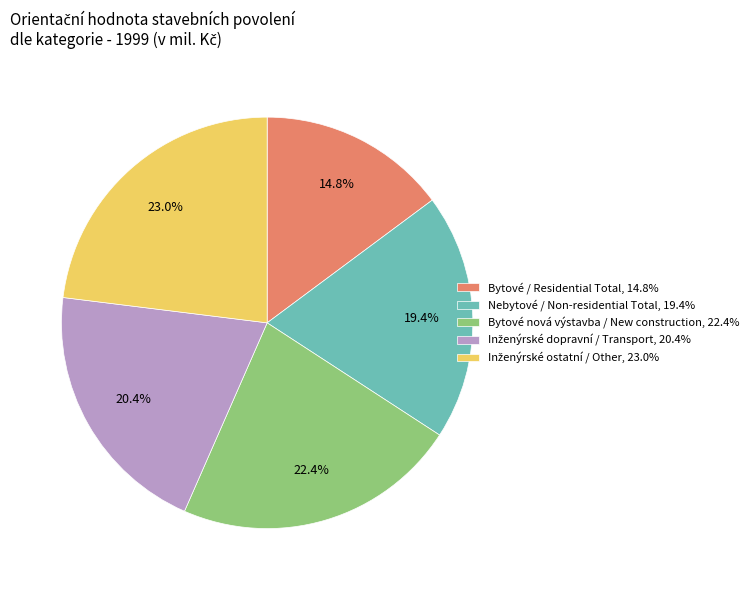

Which slice is the smallest?

Bytové / Residential Total, 14.8%